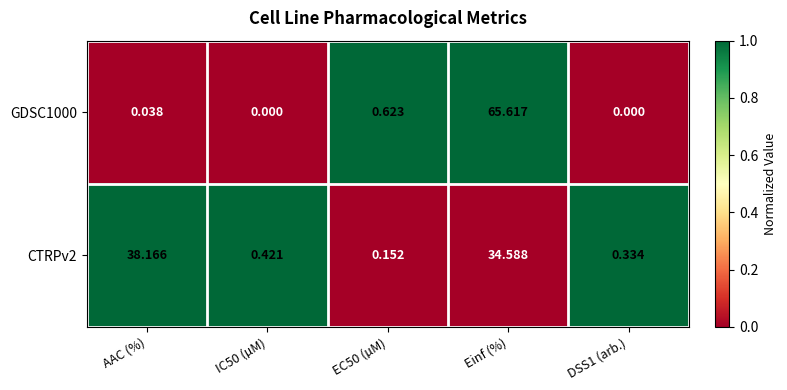

Which category has the highest value across all series?

Einf (%)